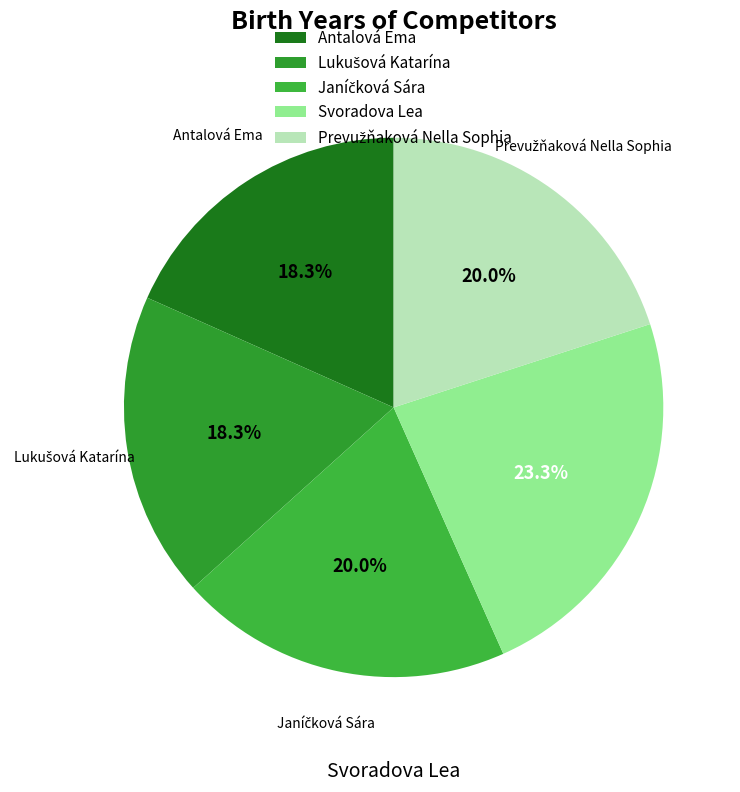

Combined, do Antalová Ema and Svoradova Lea account for over 50%?

No